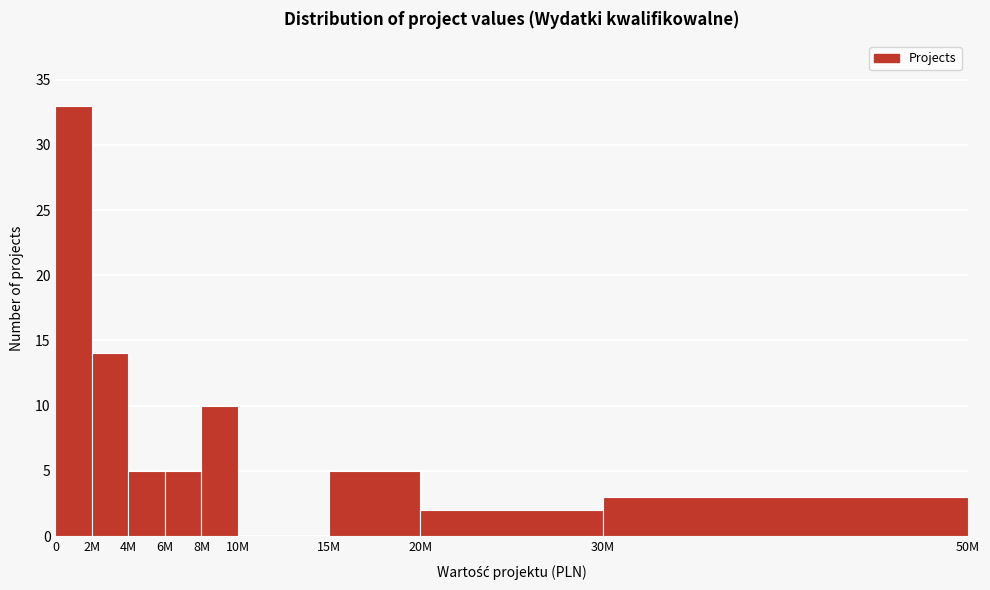

Reading left to right, what are all the values shown in this chart?

0=33	2M=14	4M=5	6M=5	8M=10	10M=0	15M=5	20M=2	30M=3